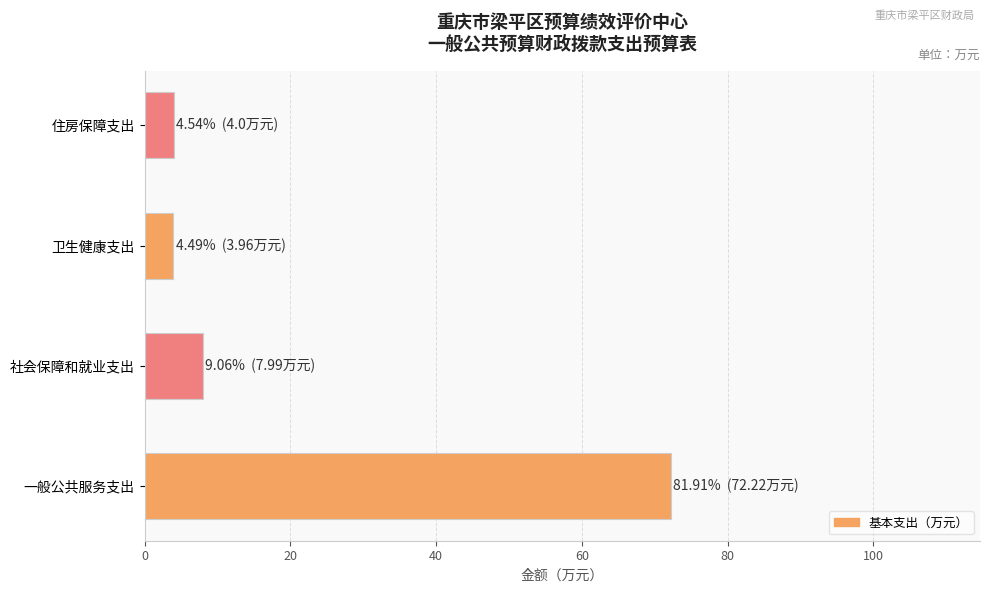

What is the minimum value shown in the chart?

4.0